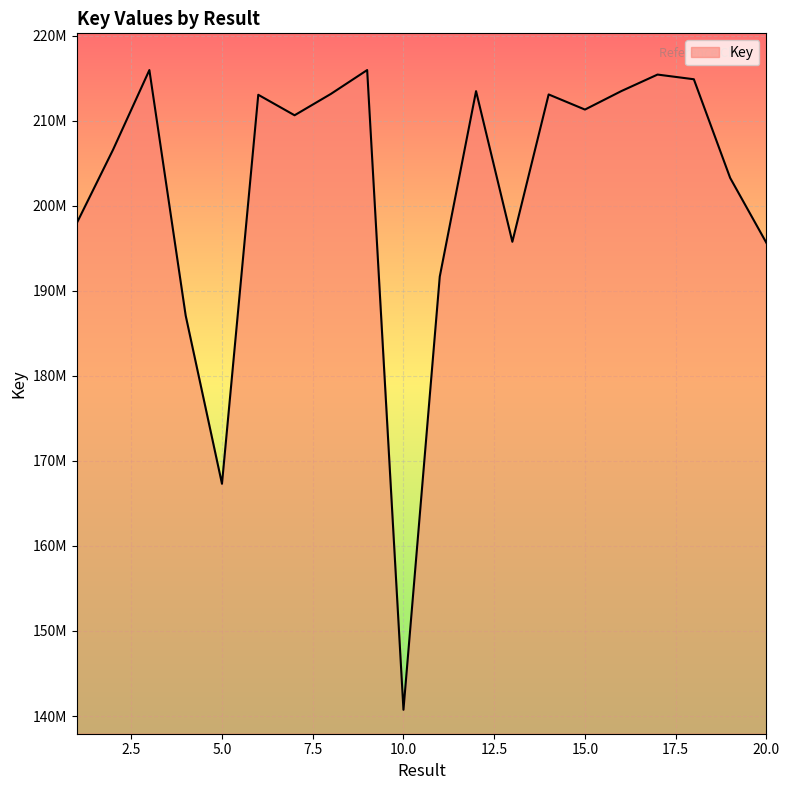

Does the chart display data point markers on the line(s)?

No